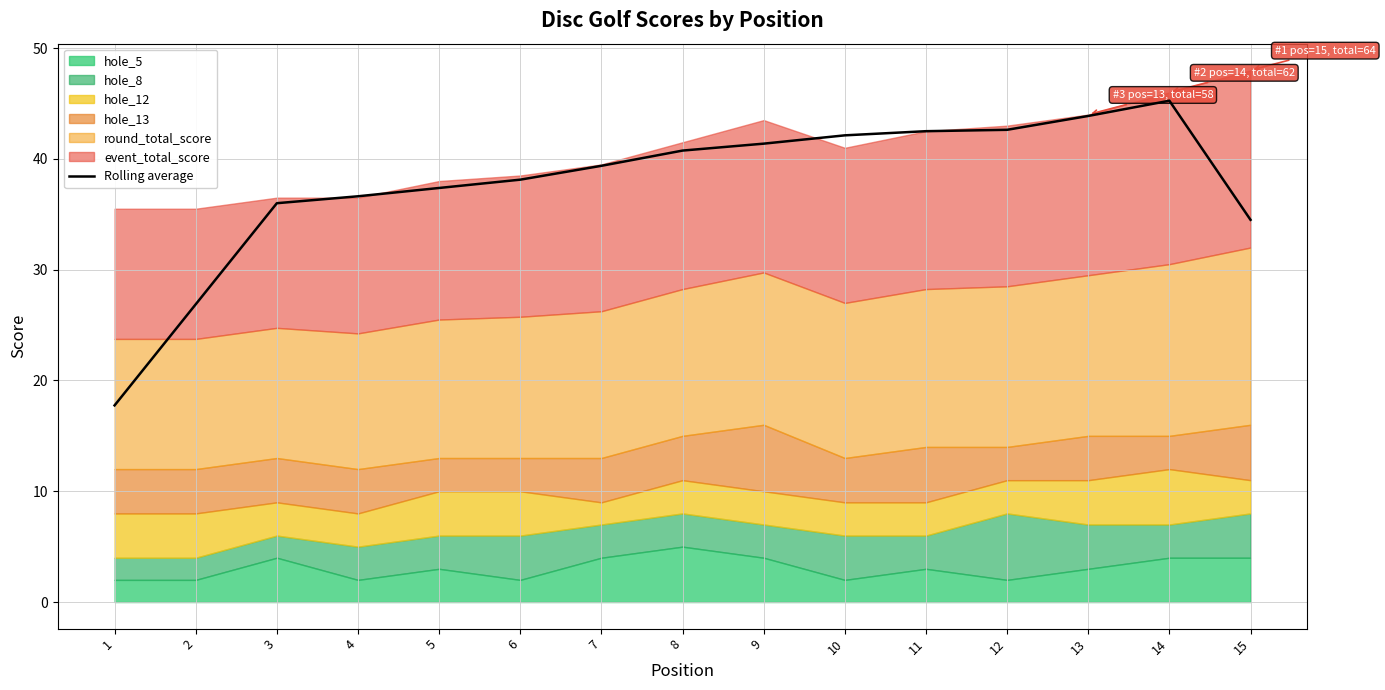

The chart shows a value of 26.9 at 2. True or false?

True